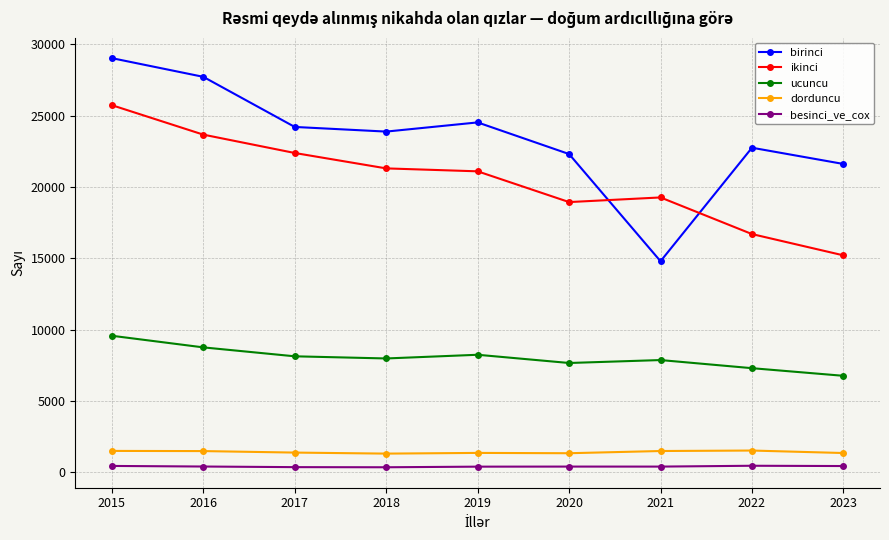

What is the minimum value for birinci?

14795